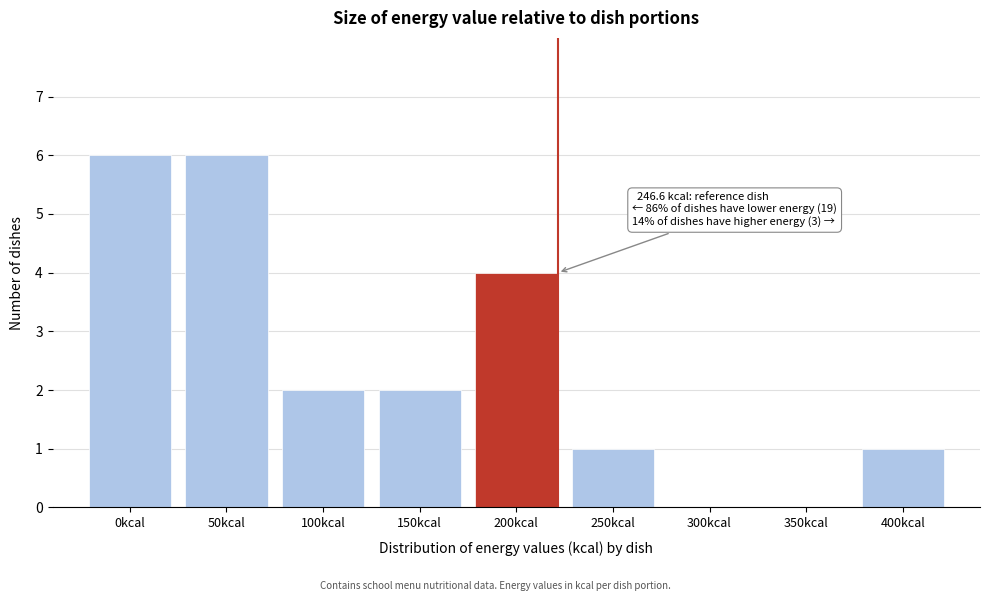

Reading left to right, transcribe all the data shown in this chart.

0kcal=6	50kcal=6	100kcal=2	150kcal=2	200kcal=4	250kcal=1	300kcal=0	350kcal=0	400kcal=1